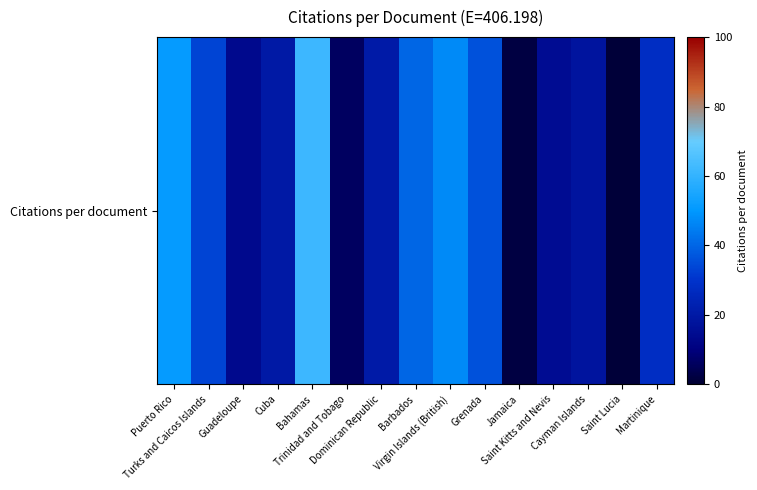

What is the greatest value displayed?

62.0